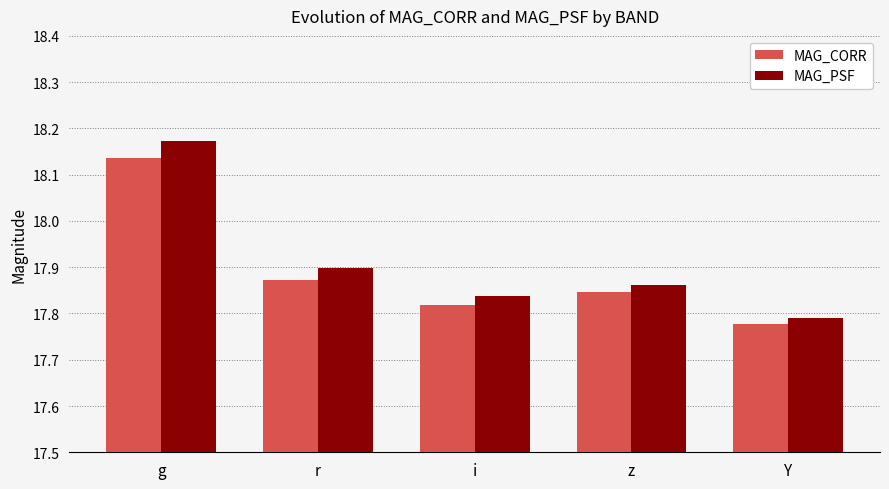

What is the total value across all series at Y?

35.6